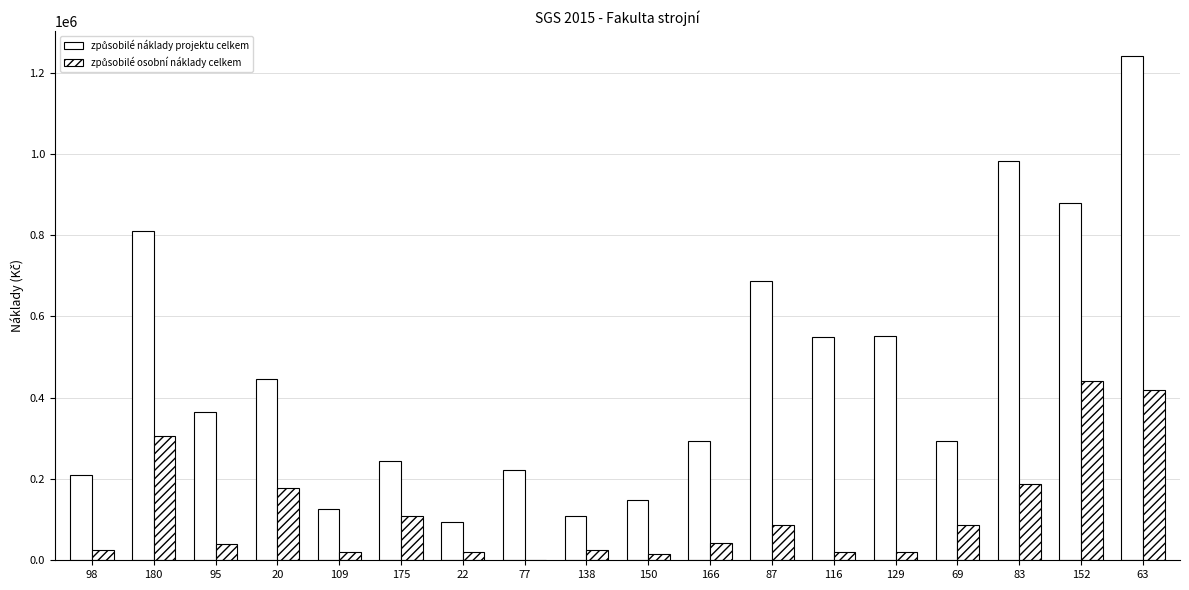

What is the sum of all způsobilé osobní náklady celkem values?

2042280